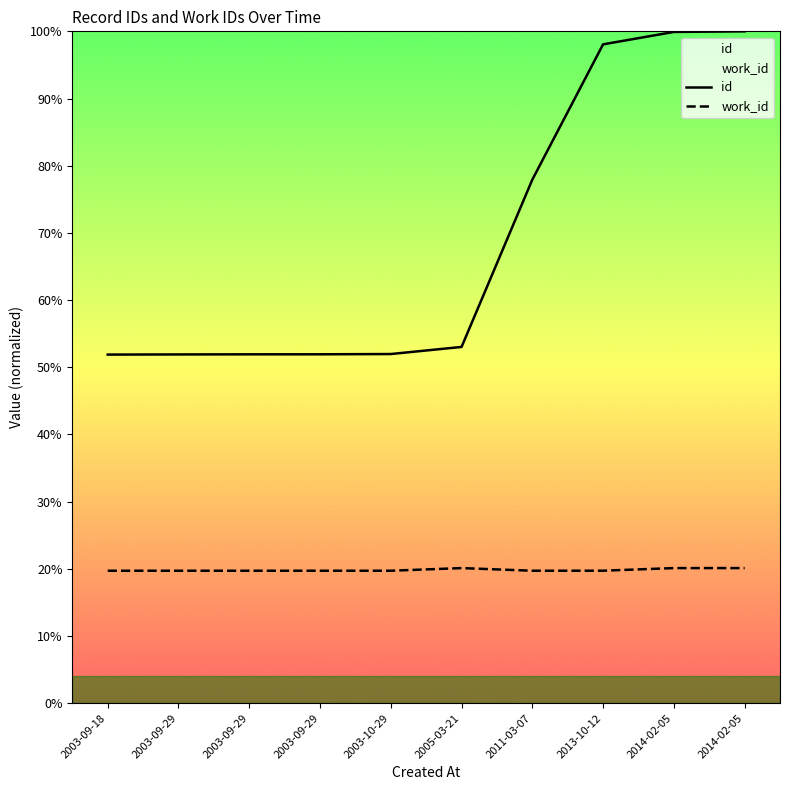

Is the value of id at 2003-09-29 greater than the value of work_id at 2013-10-12?

Yes